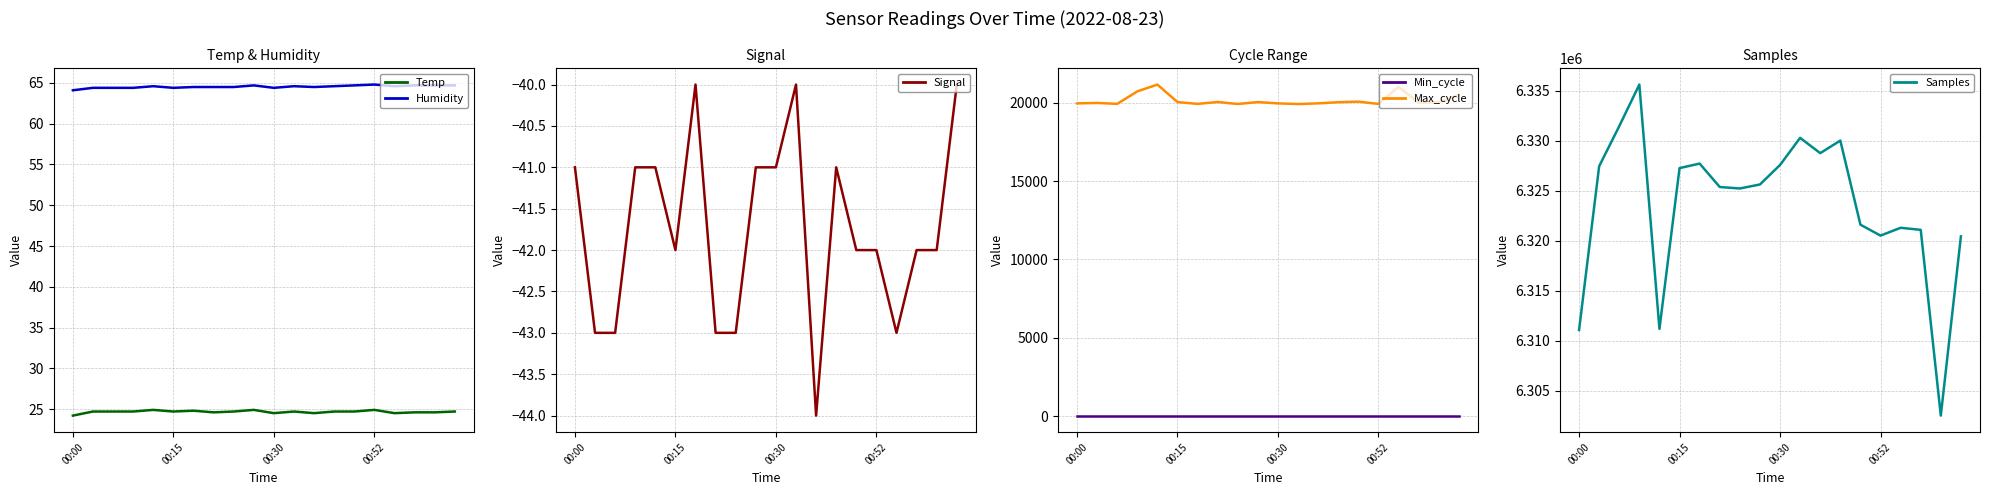

What is the lowest value of the Temp series?

24.2